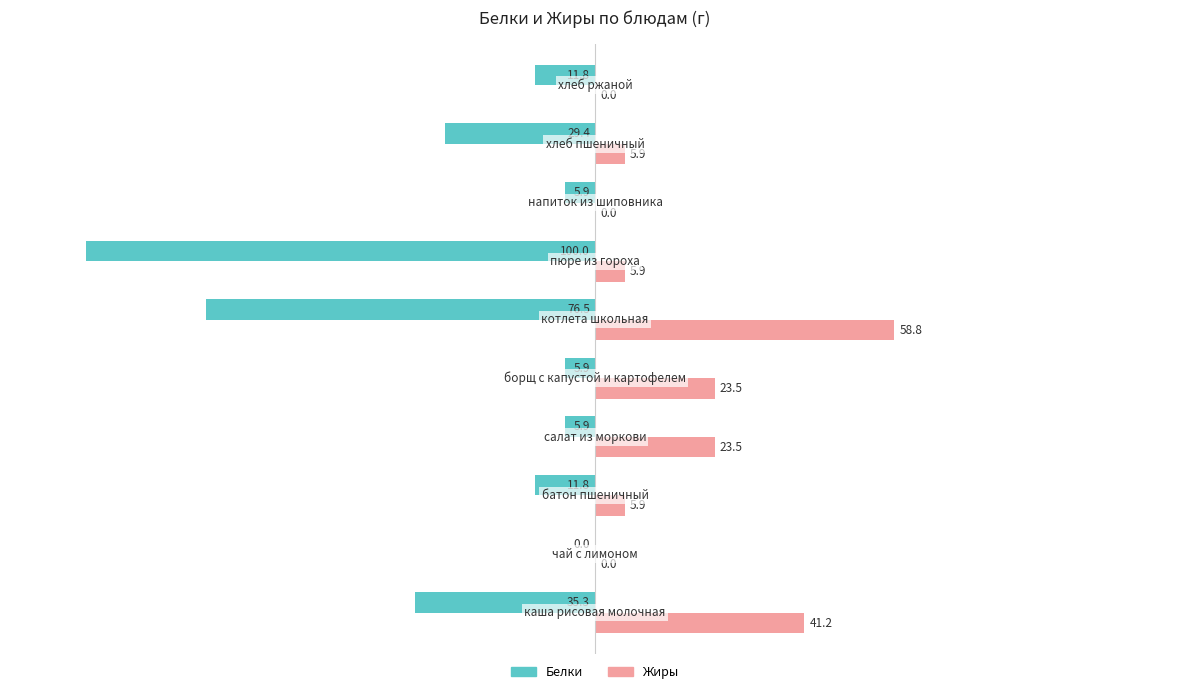

Which series has the largest total across all categories?

Жиры